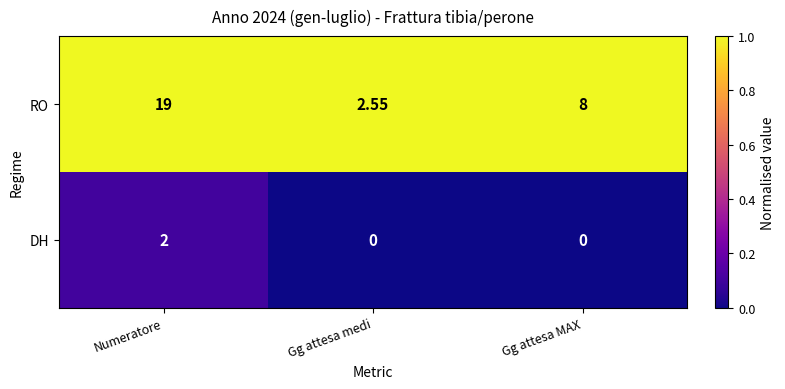

At which category is the sum across all series the highest?

Numeratore